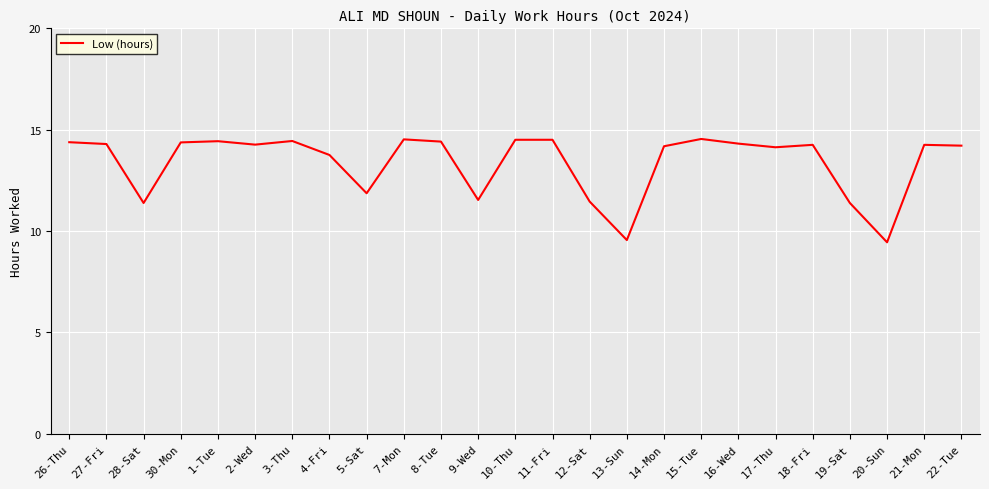

What is the difference between the second highest and minimum values?

5.1